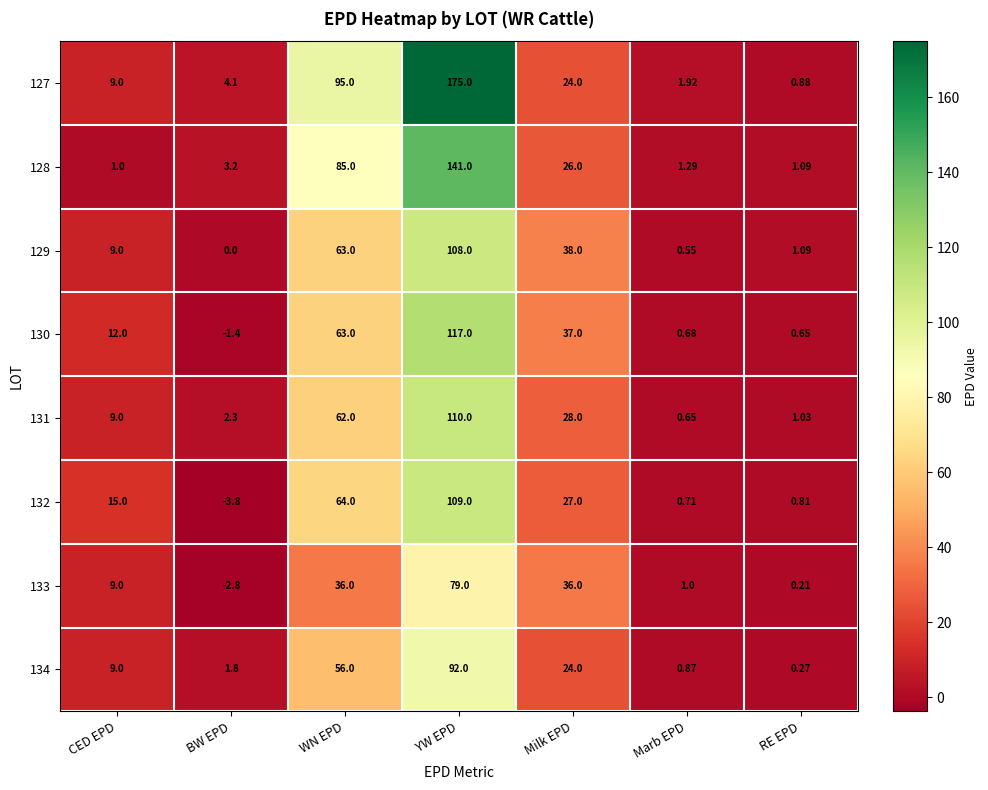

Is the value of 129 at BW EPD greater than the value of 127 at BW EPD?

No